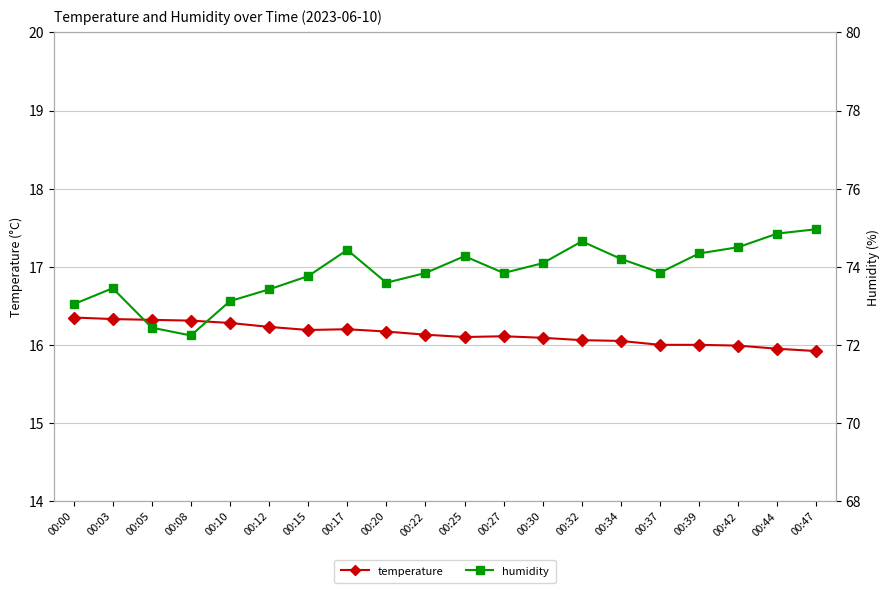

What is the total value across all series at 00:39?

90.3